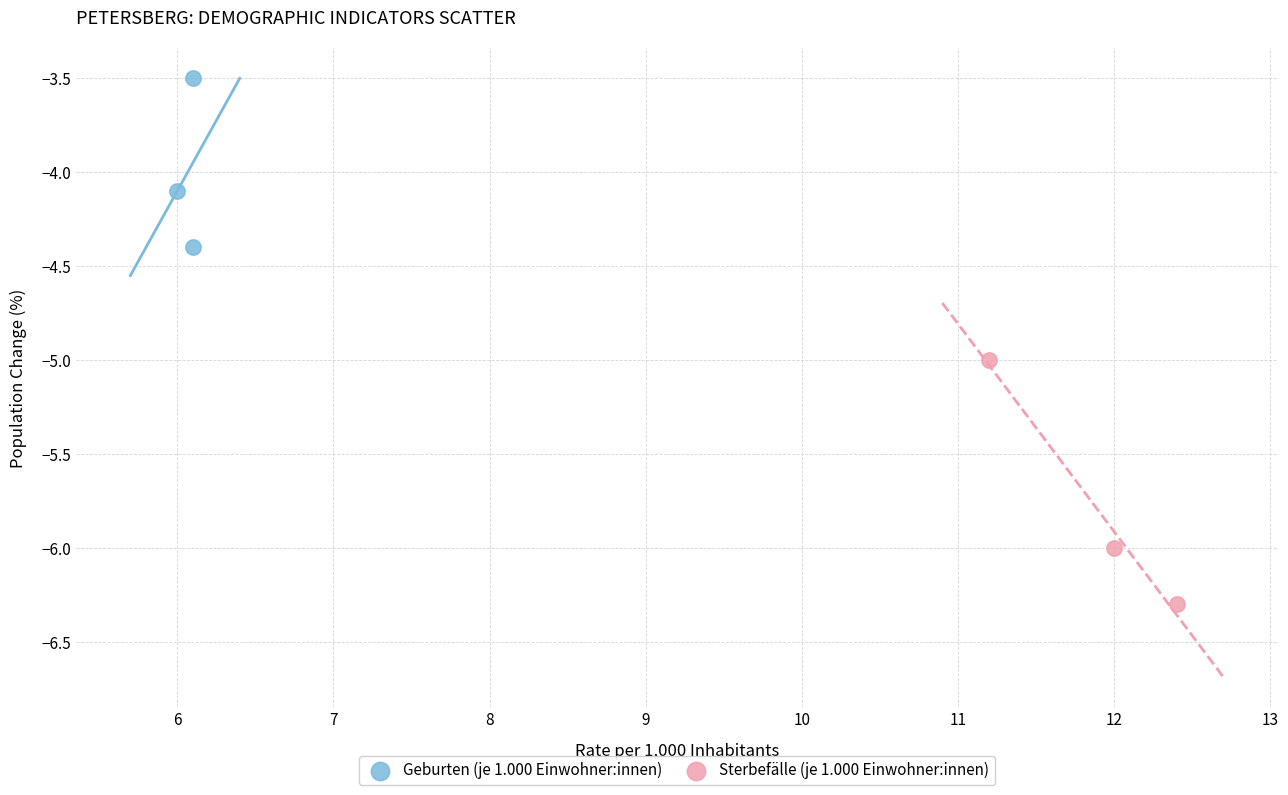

What are all the series names shown in the legend?

Geburten (je 1.000 Einwohner:innen), Sterbefälle (je 1.000 Einwohner:innen)